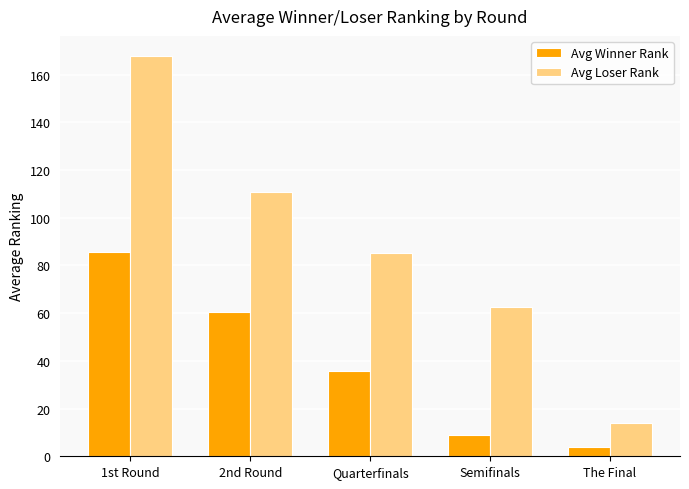

What position from the left is The Final?

5